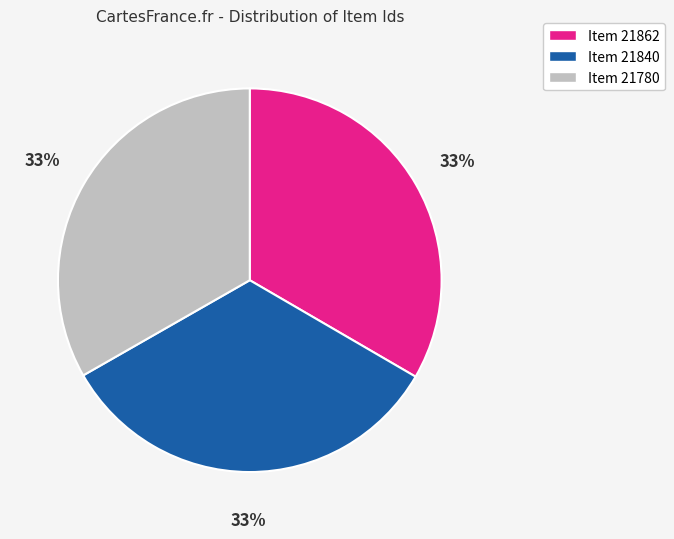

To the nearest percent, what is the average slice percentage?

33%